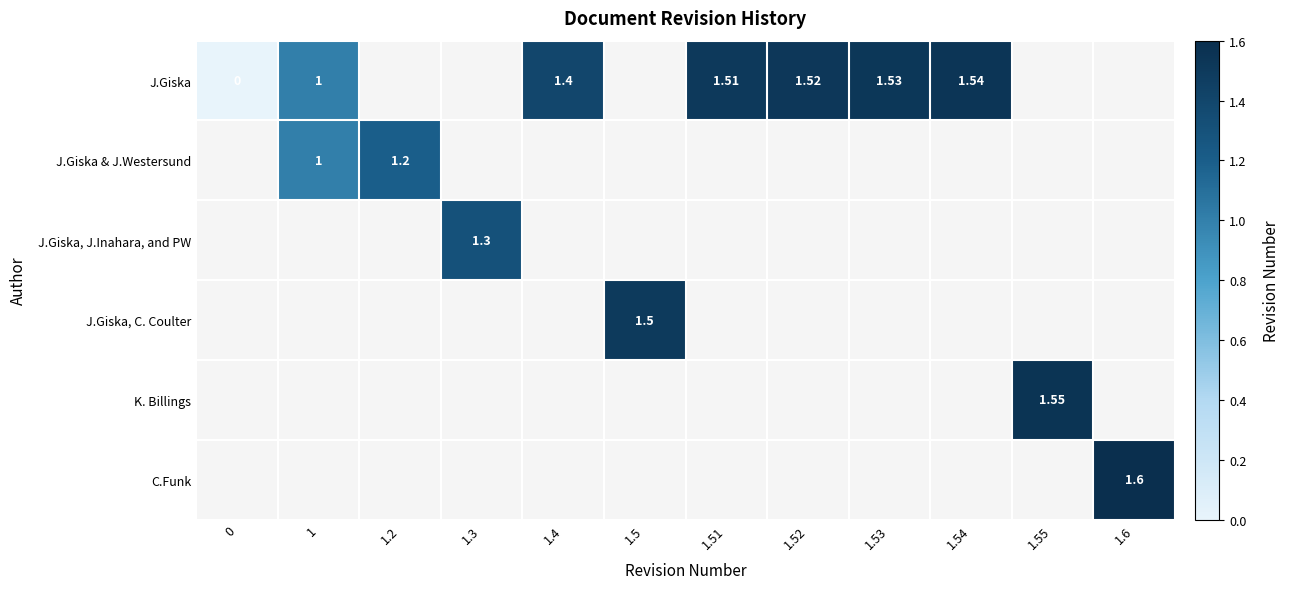

Count the number of categories in the chart.

12